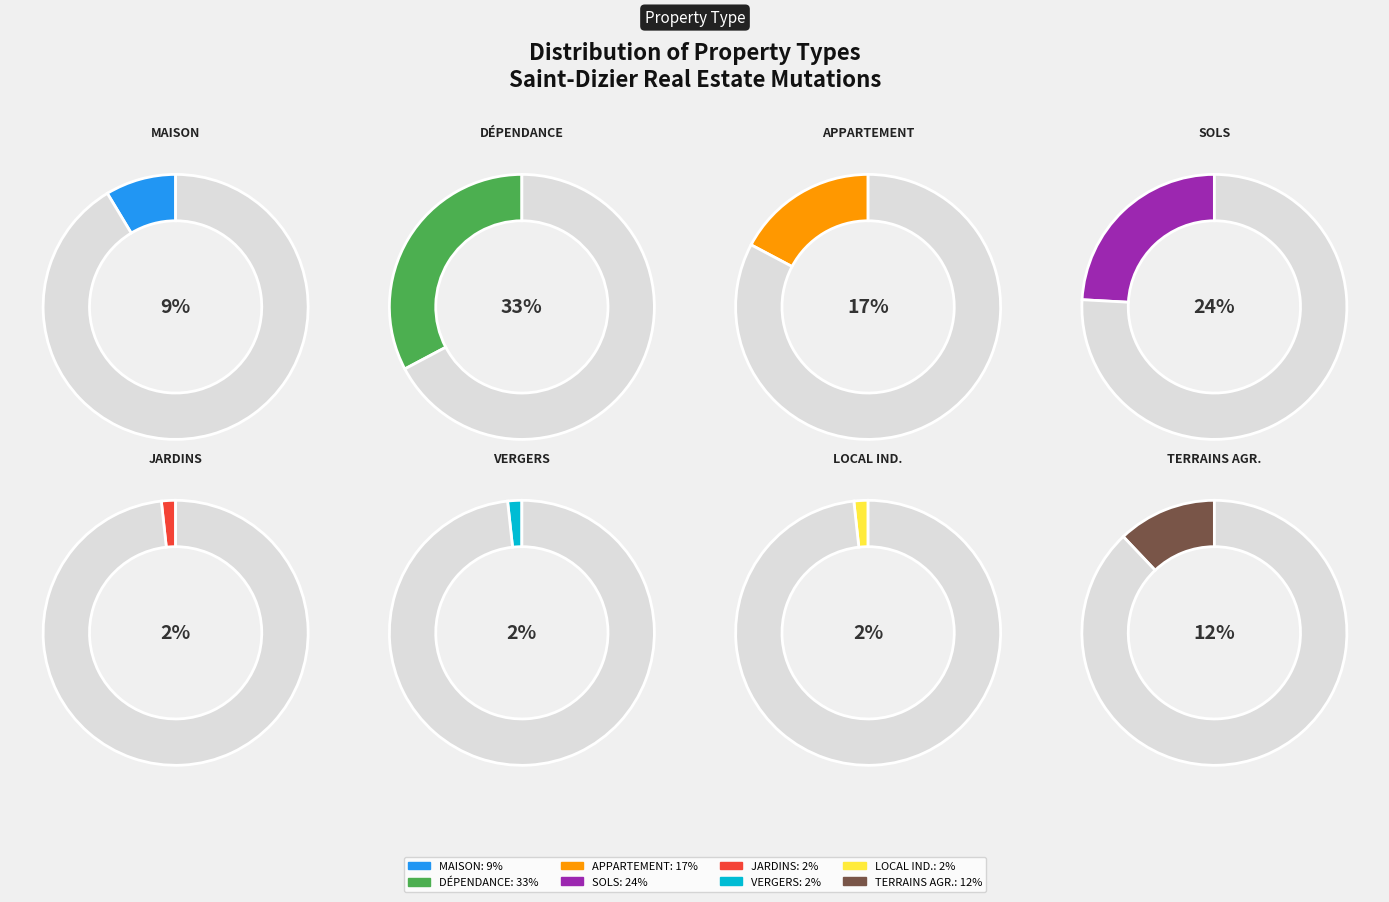

True or false: Local industriel. commercial ou assimilé accounts for 13% of the total.

False